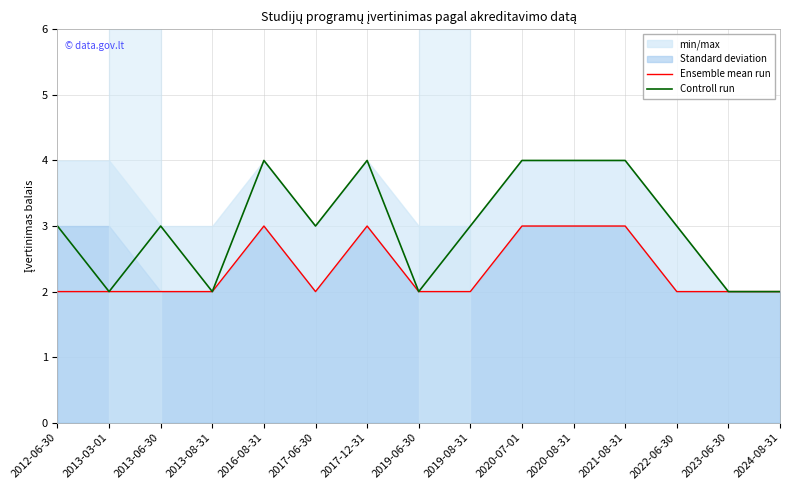

What is the label of the 1st point from the left?

2012-06-30